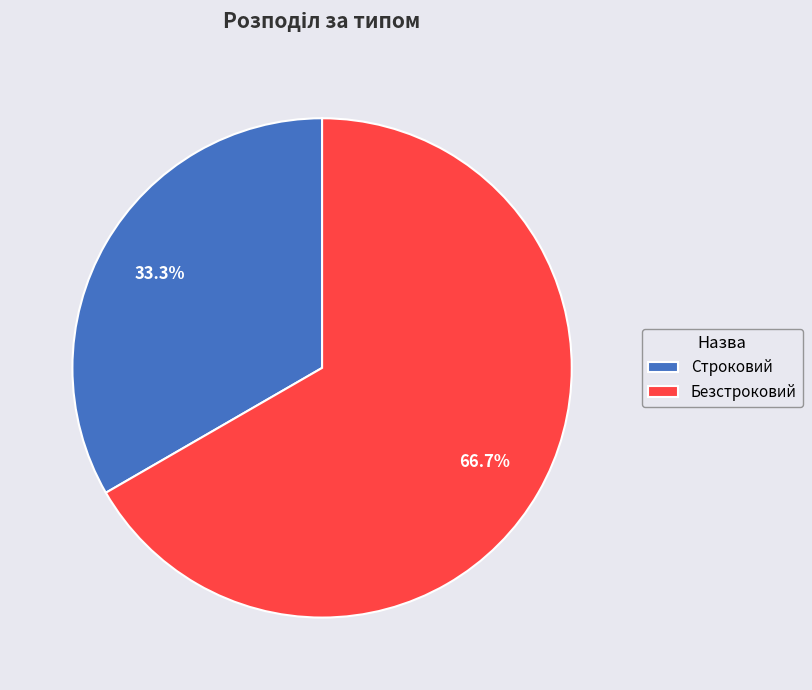

Is Безстроковий the majority of the pie?

Yes